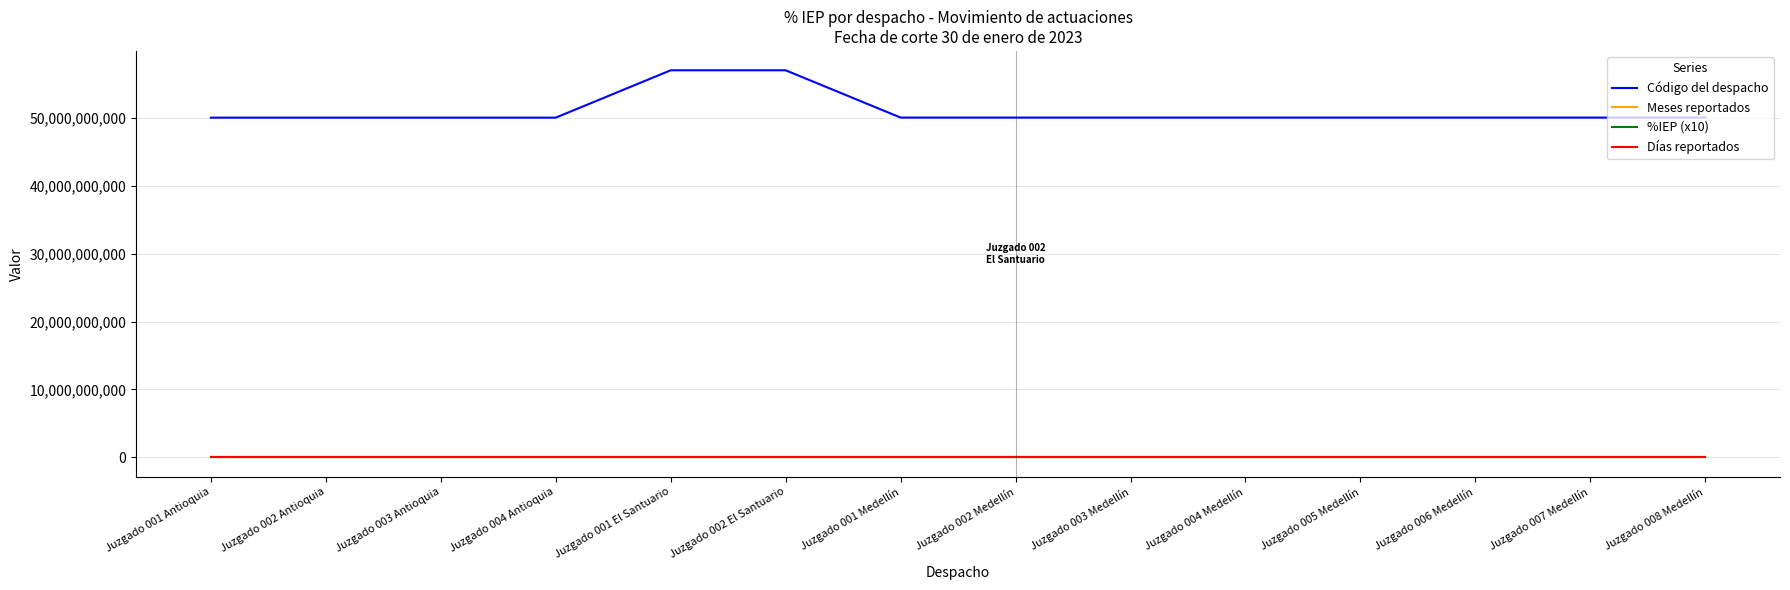

Which series has the largest range (max minus min)?

Código del despacho